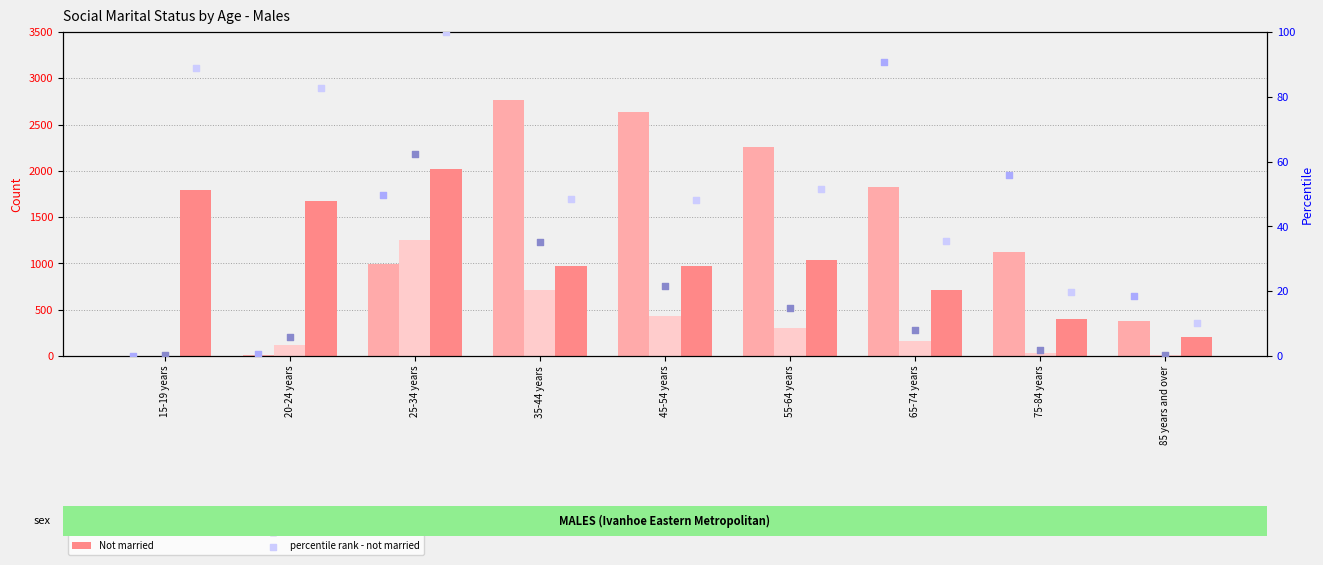

At how many categories does at least one series exceed 2705?

1